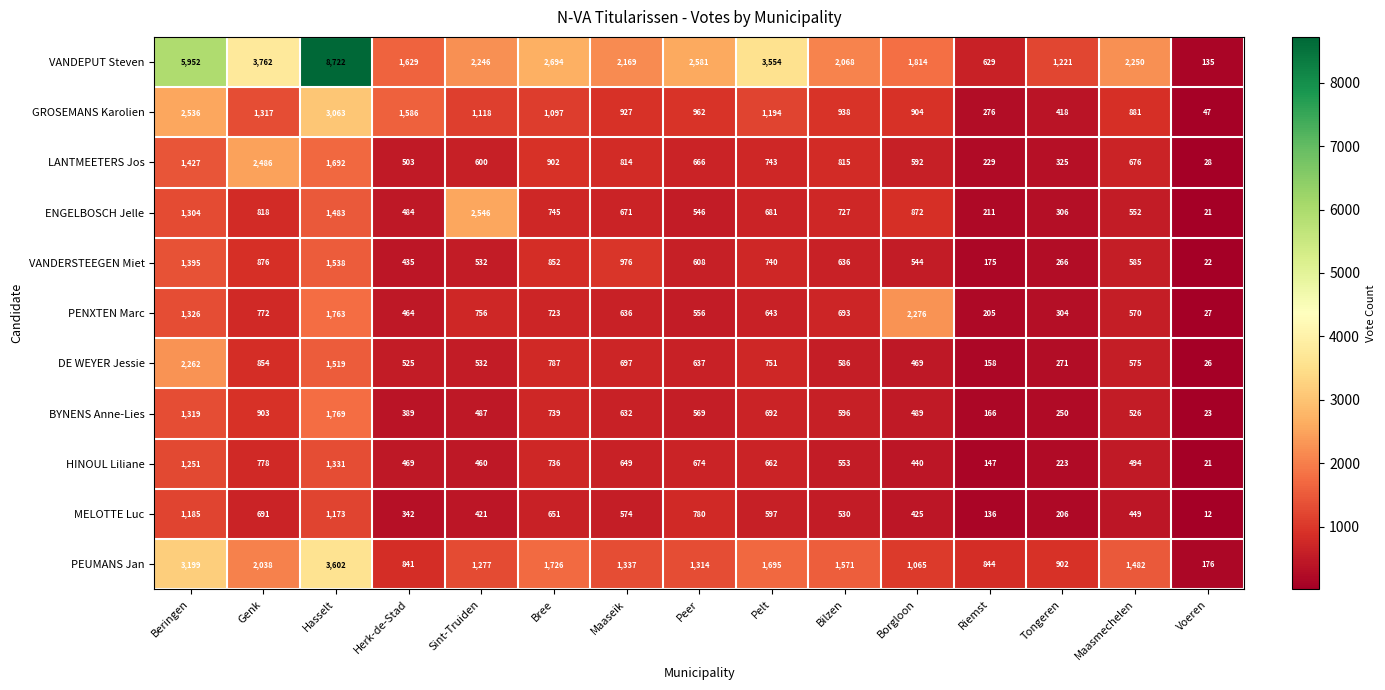

Which series changed the most between Herk-de-Stad and Voeren?

GROSEMANS Karolien